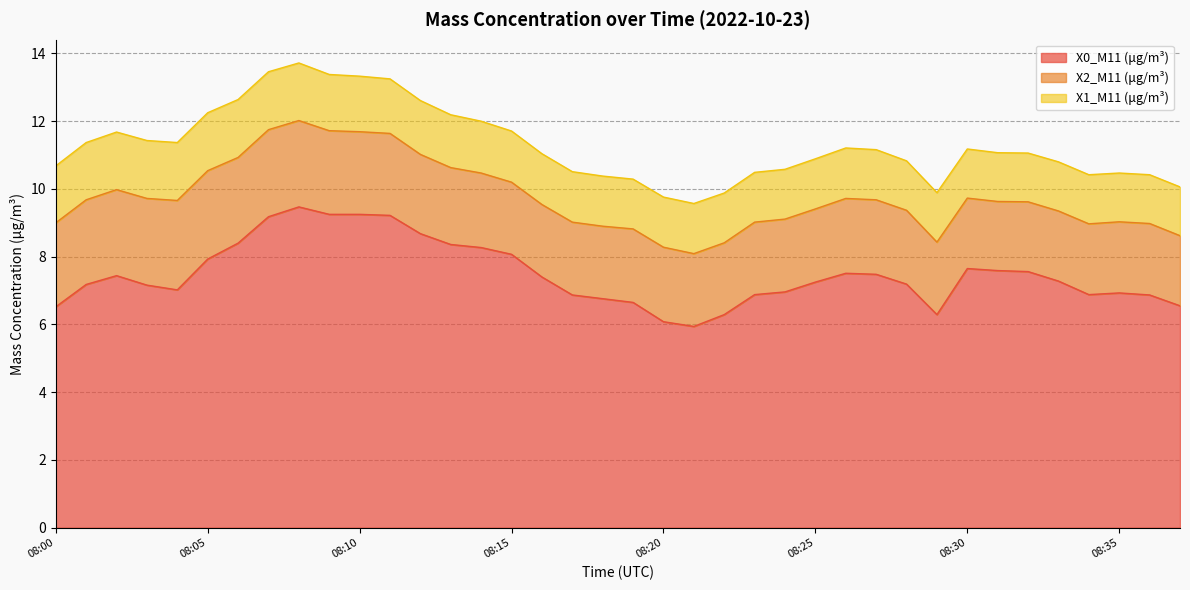

Which series changed the most between 08:05 and 08:37?

X0_M11 (μg/m³)